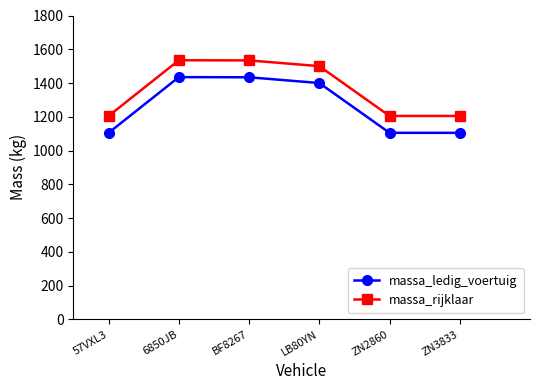

Rank the series by their maximum value, from lowest to highest.

massa_ledig_voertuig, massa_rijklaar